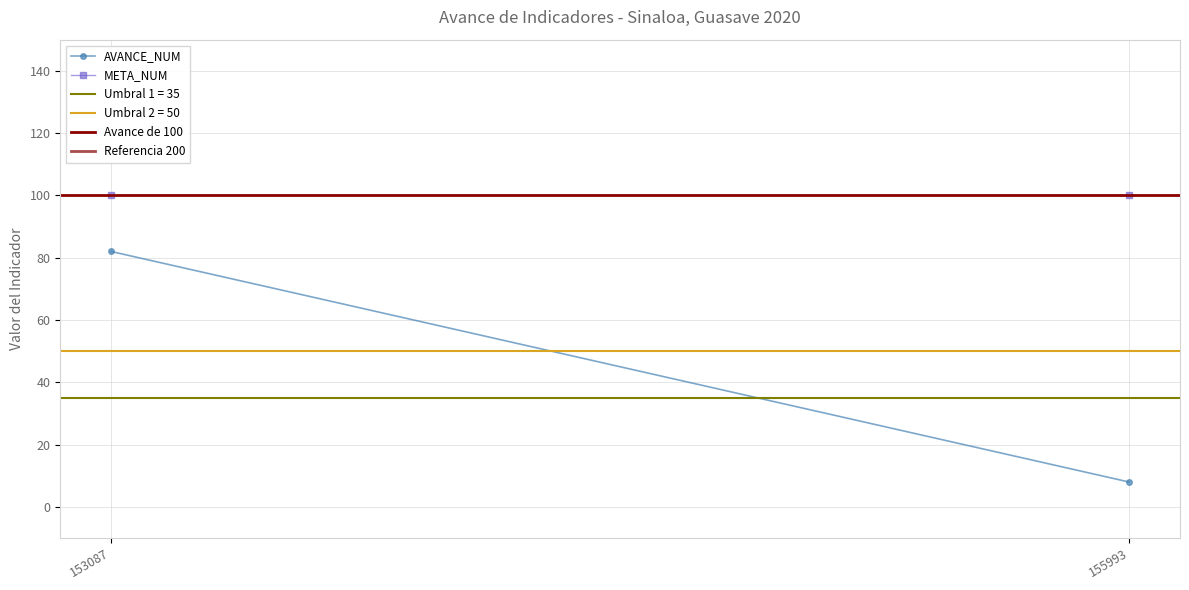

What is the spread (max minus min) of values at 155993?

192